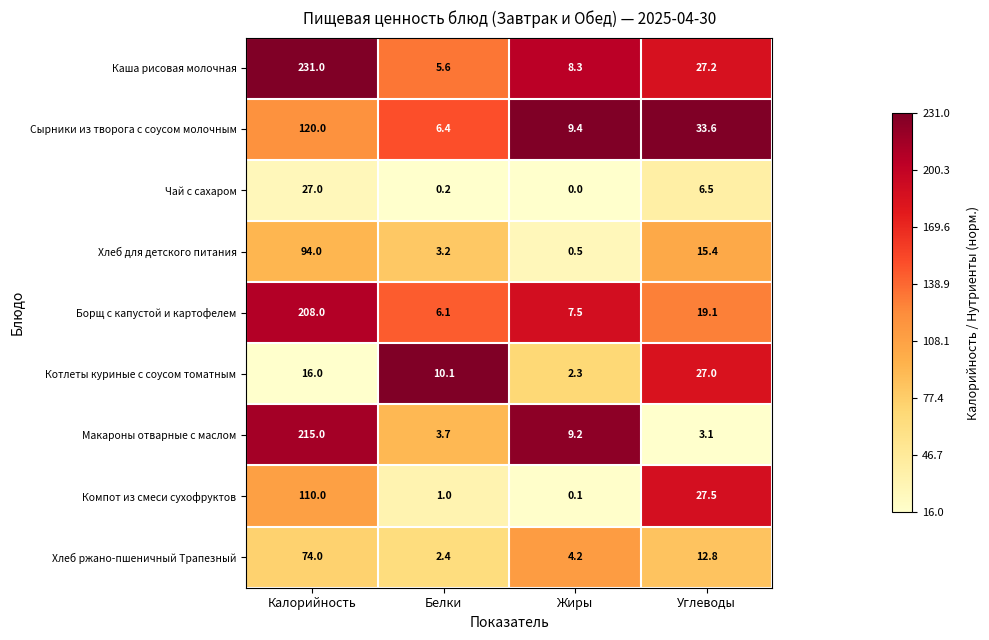

At which label does Компот из смеси сухофруктов first exceed 27?

Калорийность